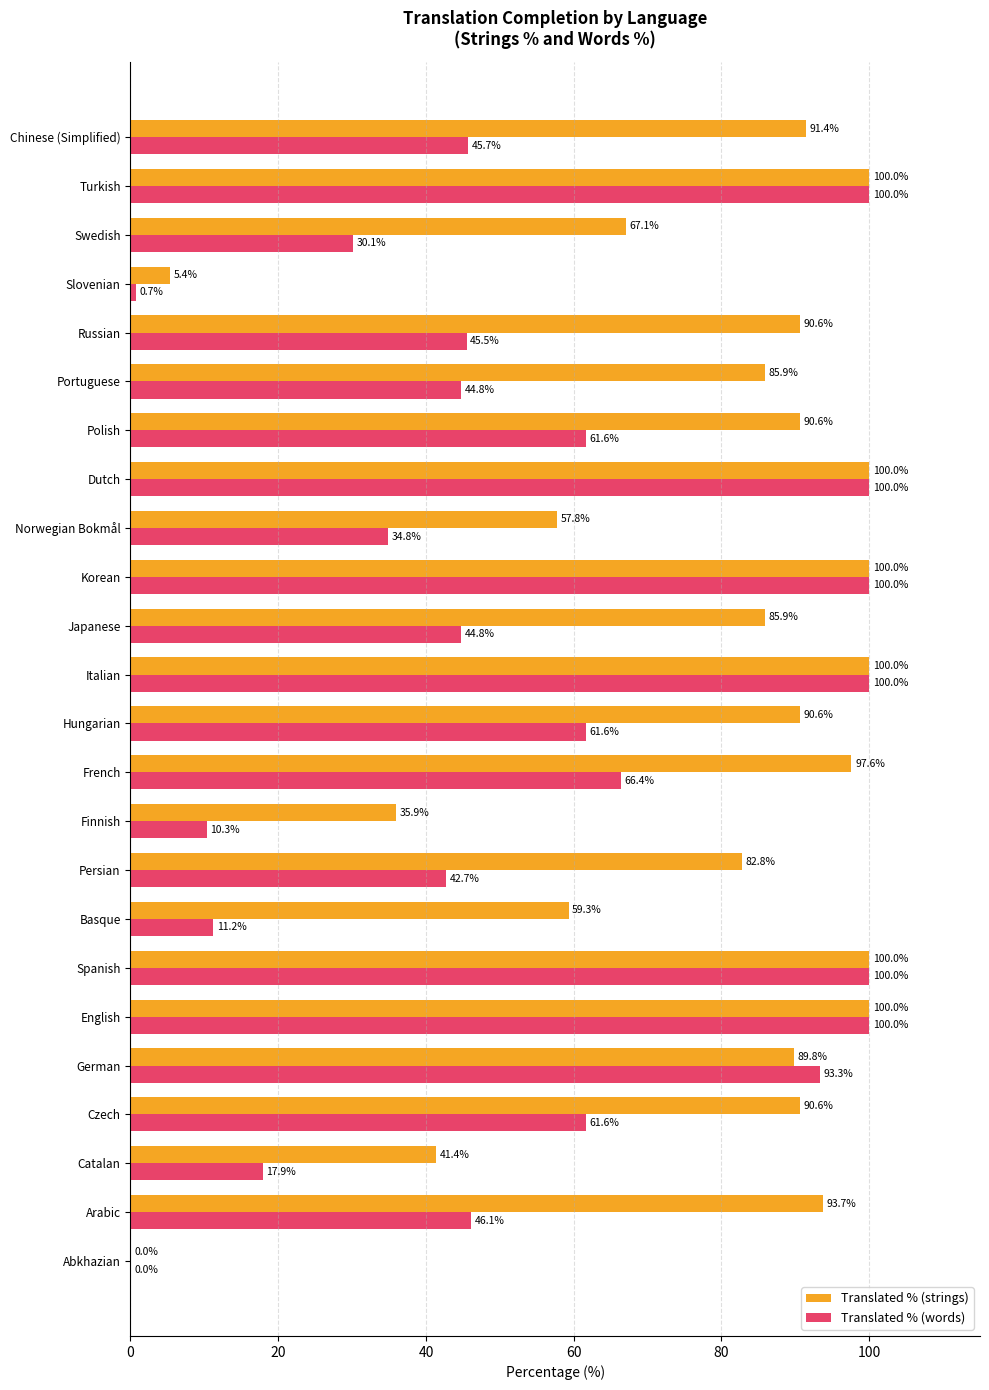

Where is Translated % (words) nearest to the value 50?

Arabic